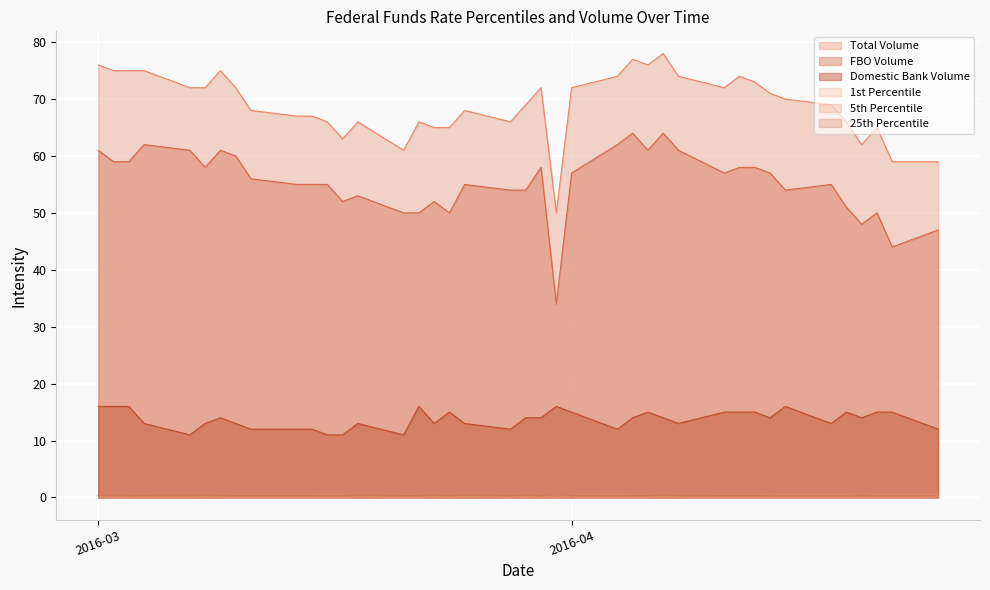

What is the sum of the FBO Volume values at 2016-04-15 and 2016-03-17?

106.0